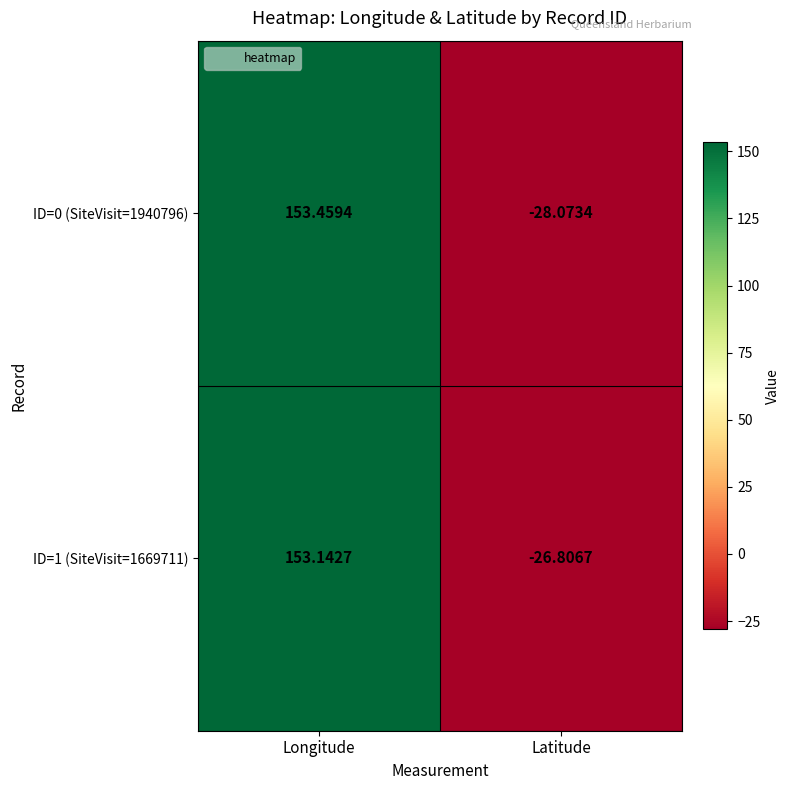

Between Longitude and Latitude, which series saw the biggest shift?

ID=0 (SiteVisit=1940796)